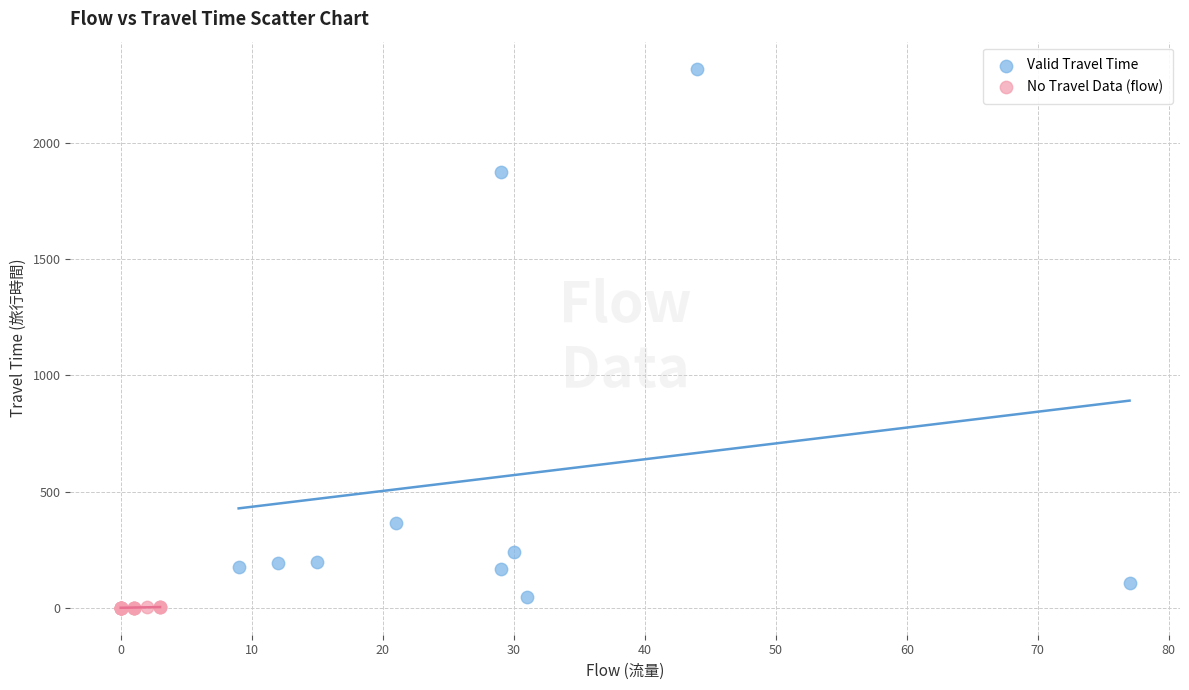

Which series has the widest spread of Y values?

Valid Travel Time